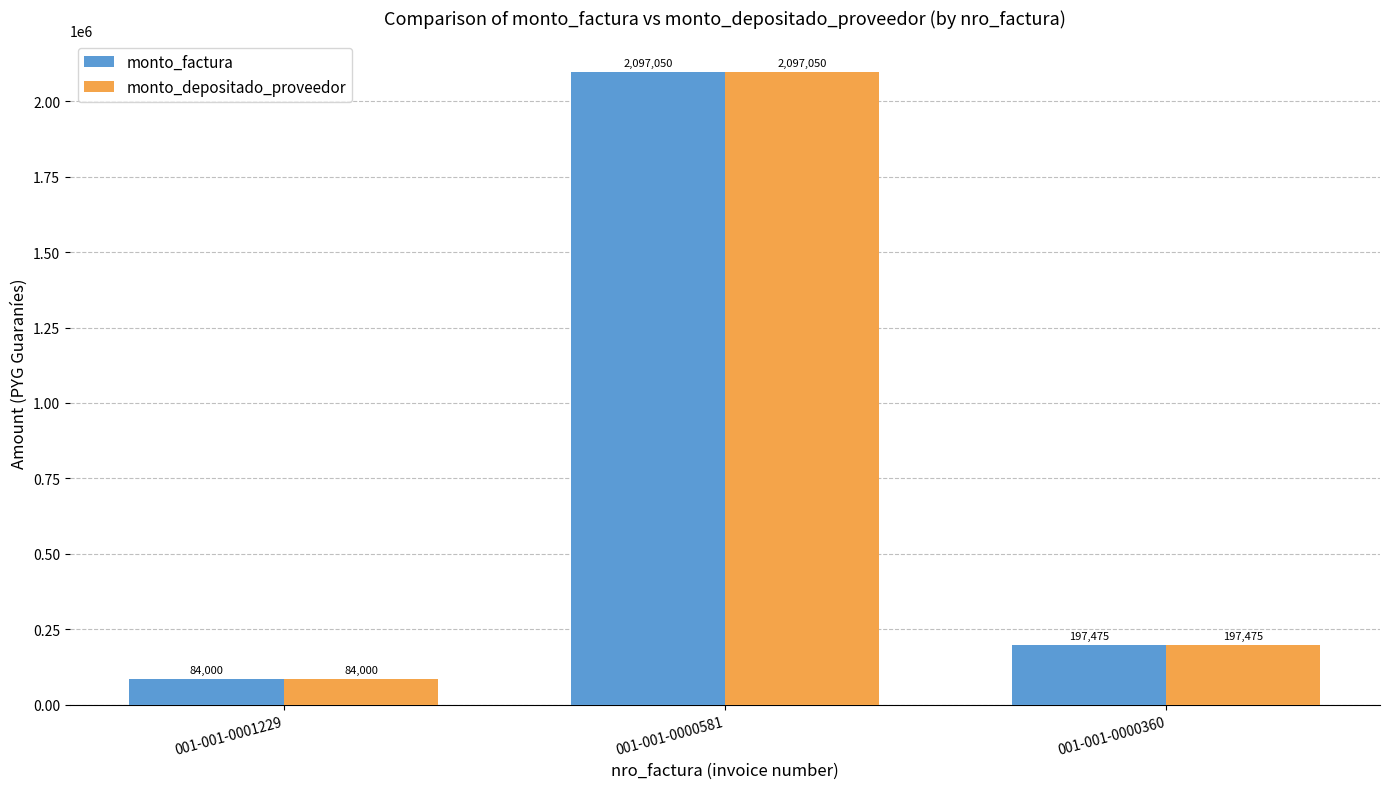

Count the number of data series in this chart.

2